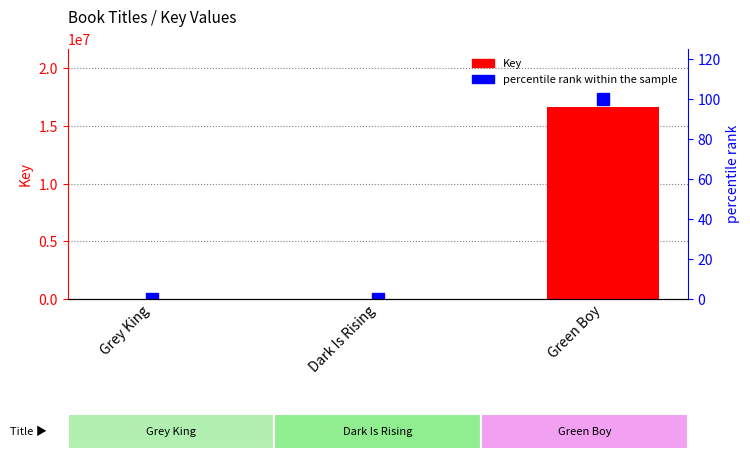

What is the highest value of the Key series?

16683508.0